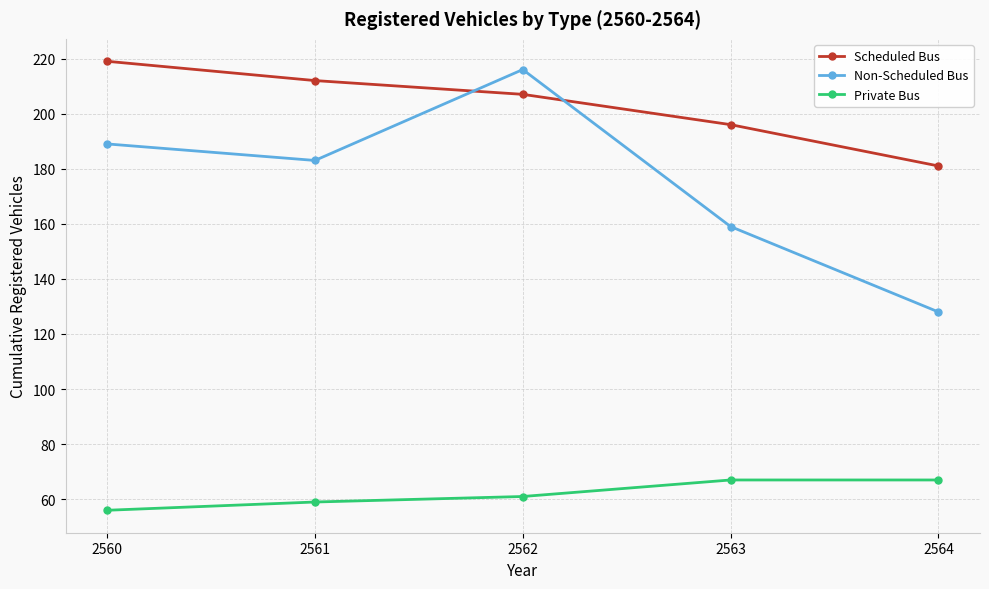

What is the lowest value of the Private Bus series?

56